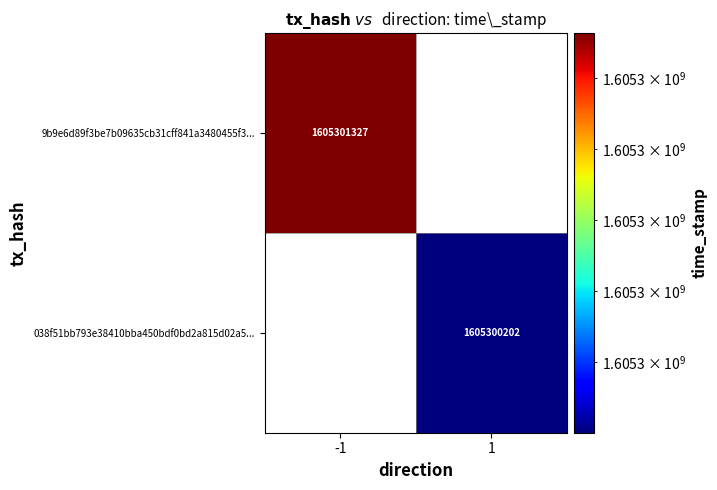

Which series has the widest spread of values?

9b9e6d89f3be7b09635cb31cff841a3480455f3